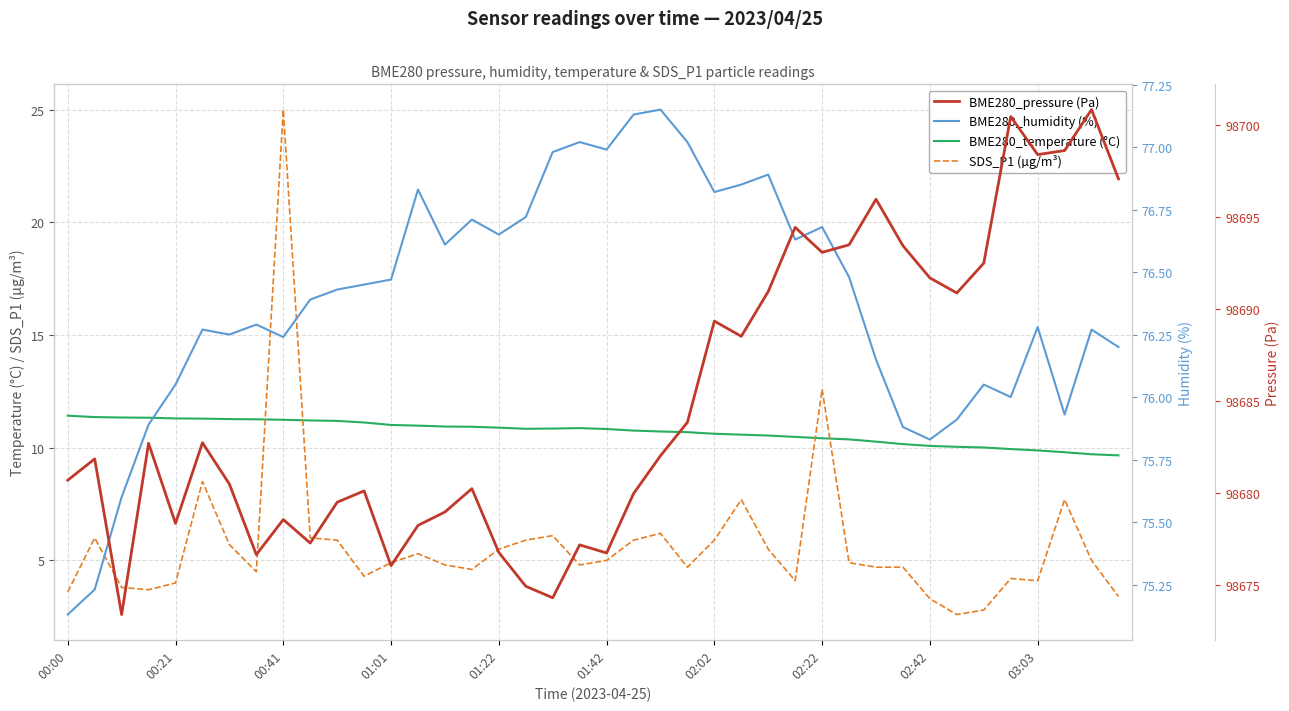

True or false: BME280_humidity (%) has more than 0 points higher than both neighbors.

True